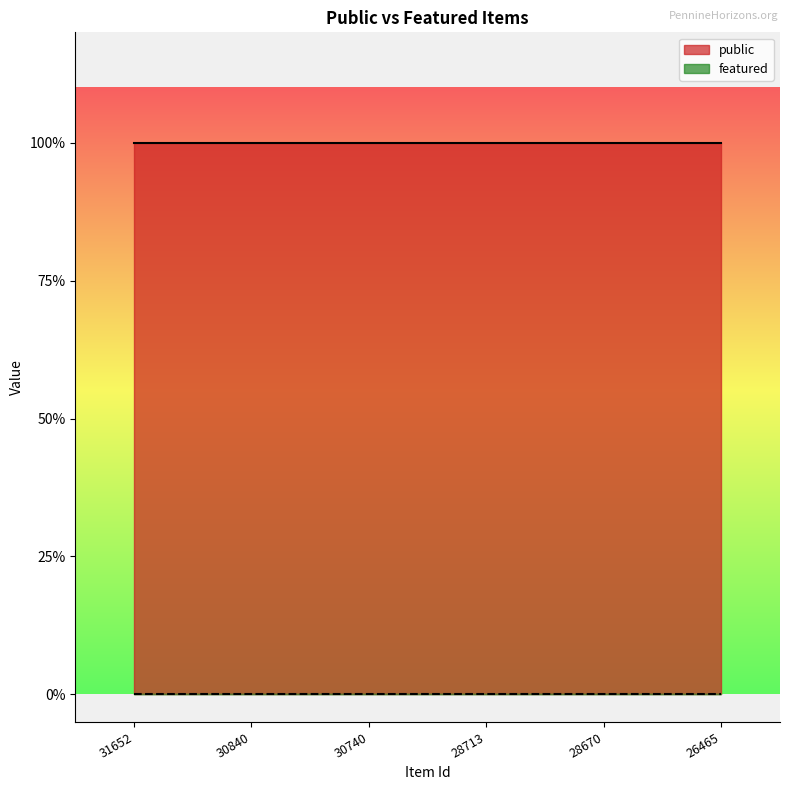

Reading left to right, what are all the values shown in this chart?

public: 31652=1	30840=1	30740=1	28713=1	28670=1	26465=1
featured: 31652=0	30840=0	30740=0	28713=0	28670=0	26465=0